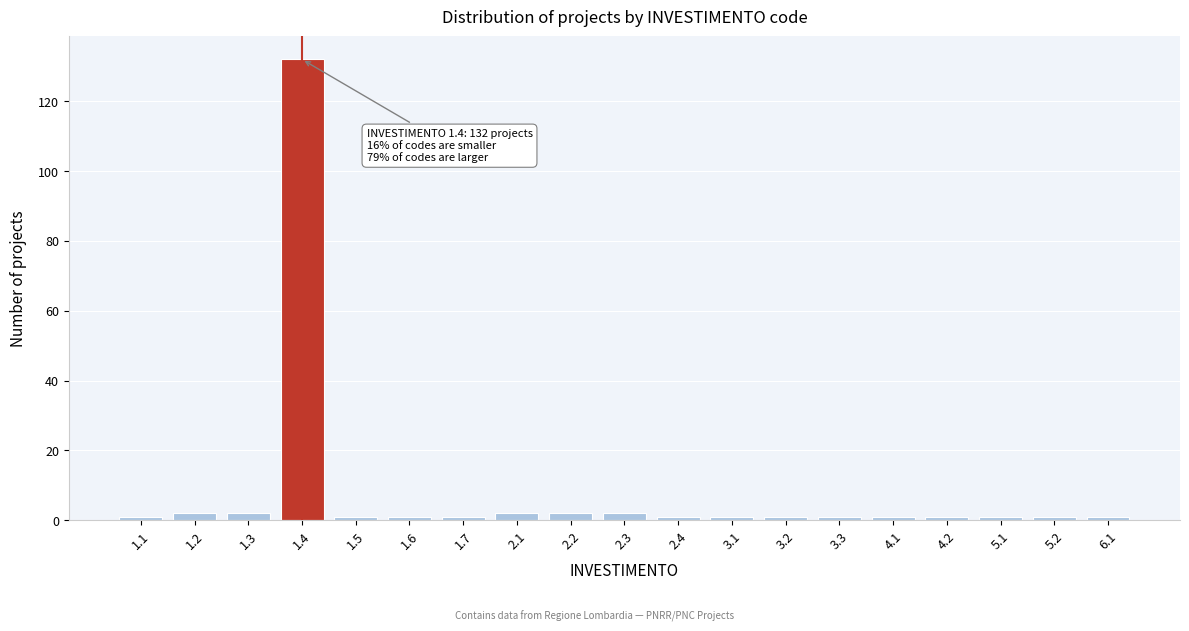

Reading left to right, transcribe all the data shown in this chart.

1.1=1	1.2=2	1.3=2	1.4=132	1.5=1	1.6=1	1.7=1	2.1=2	2.2=2	2.3=2	2.4=1	3.1=1	3.2=1	3.3=1	4.1=1	4.2=1	5.1=1	5.2=1	6.1=1